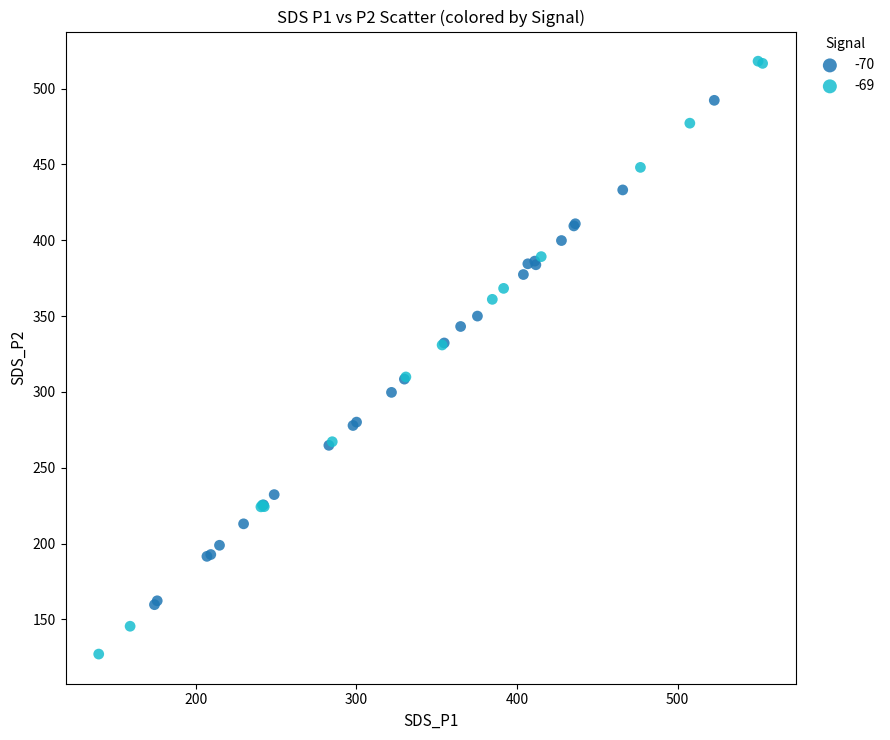

Which series contains the highest Y value?

-69